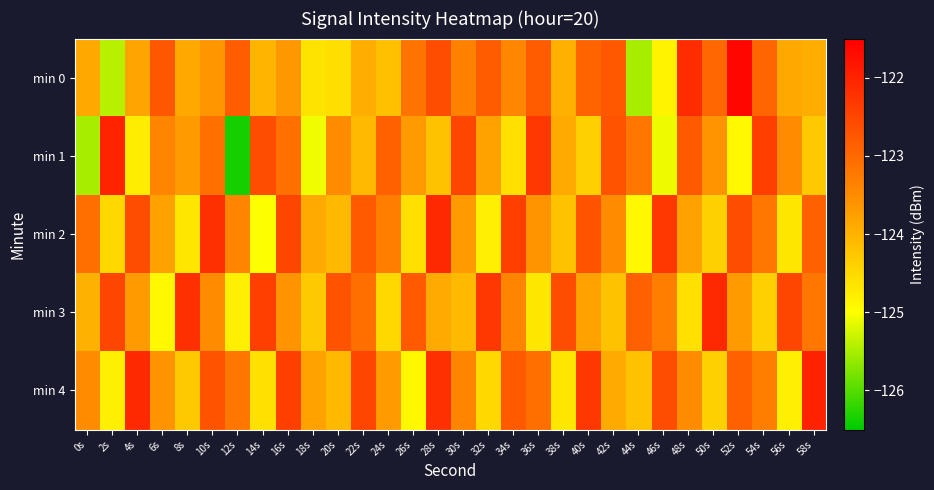

Reading left to right, list all the values displayed in this chart.

min 0: 0s=-123.9	2s=-125.4	4s=-123.8	6s=-122.7	8s=-123.9	10s=-123.6	12s=-122.8	14s=-124.0	16s=-123.7	18s=-124.6	20s=-124.6	22s=-124.0	24s=-124.2	26s=-123.2	28s=-122.6	30s=-123.3	32s=-122.8	34s=-123.4	36s=-122.8	38s=-124.0	40s=-122.9	42s=-122.8	44s=-125.5	46s=-124.8	48s=-122.1	50s=-123.0	52s=-121.6	54s=-122.9	56s=-123.9	58s=-123.9
min 1: 0s=-125.5	2s=-122.0	4s=-124.8	6s=-123.4	8s=-123.7	10s=-123.1	12s=-126.4	14s=-122.6	16s=-123.1	18s=-125.1	20s=-123.5	22s=-124.1	24s=-122.9	26s=-123.7	28s=-124.2	30s=-122.5	32s=-123.8	34s=-124.6	36s=-122.3	38s=-123.9	40s=-124.4	42s=-122.7	44s=-123.2	46s=-125.1	48s=-122.8	50s=-123.6	52s=-124.9	54s=-122.4	56s=-123.5	58s=-124.3
min 2: 0s=-123.1	2s=-124.5	4s=-122.6	6s=-123.8	8s=-124.7	10s=-122.2	12s=-123.4	14s=-125.0	16s=-122.5	18s=-123.9	20s=-124.1	22s=-122.8	24s=-123.3	26s=-124.6	28s=-122.1	30s=-123.7	32s=-124.8	34s=-122.4	36s=-123.6	38s=-124.2	40s=-122.7	42s=-123.5	44s=-124.9	46s=-122.3	48s=-123.8	50s=-124.4	52s=-122.6	54s=-123.2	56s=-124.7	58s=-122.9
min 3: 0s=-124.0	2s=-122.5	4s=-123.7	6s=-124.9	8s=-122.2	10s=-123.5	12s=-124.8	14s=-122.4	16s=-123.6	18s=-124.3	20s=-122.7	22s=-123.1	24s=-124.5	26s=-122.8	28s=-123.9	30s=-124.1	32s=-122.3	34s=-123.4	36s=-124.7	38s=-122.6	40s=-123.8	42s=-124.2	44s=-122.9	46s=-123.3	48s=-124.6	50s=-122.1	52s=-123.7	54s=-124.4	56s=-122.5	58s=-123.2
min 4: 0s=-123.5	2s=-124.8	4s=-122.1	6s=-123.6	8s=-124.3	10s=-122.7	12s=-123.2	14s=-124.6	16s=-122.4	18s=-123.8	20s=-124.1	22s=-122.5	24s=-123.7	26s=-124.9	28s=-122.2	30s=-123.4	32s=-124.5	34s=-122.8	36s=-123.1	38s=-124.7	40s=-122.3	42s=-123.9	44s=-124.2	46s=-122.6	48s=-123.5	50s=-124.4	52s=-122.9	54s=-123.3	56s=-124.8	58s=-122.0